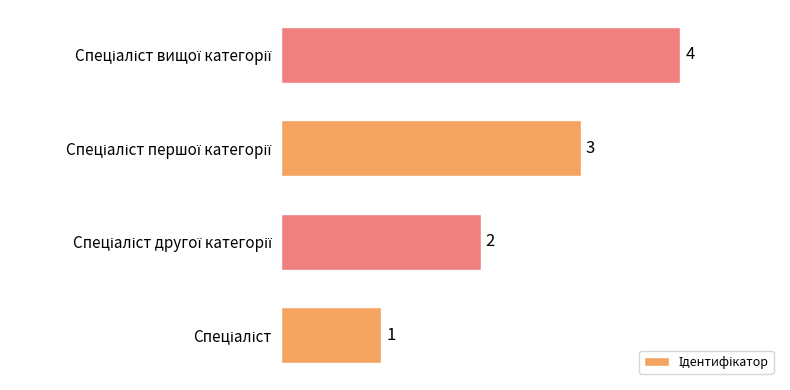

What is the difference between the maximum and minimum values?

3